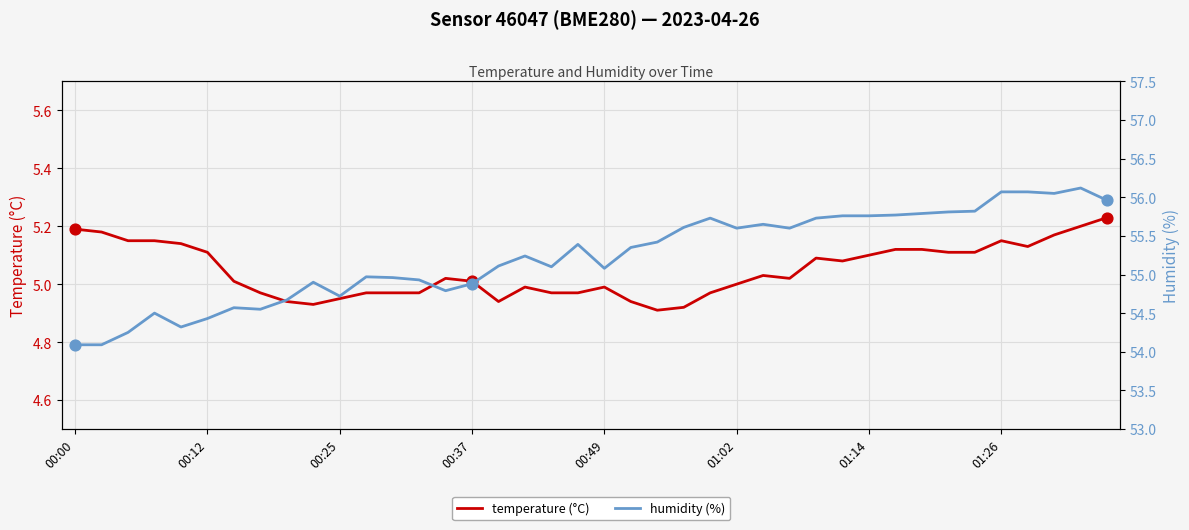

What is the total value across all series at 13?

59.9